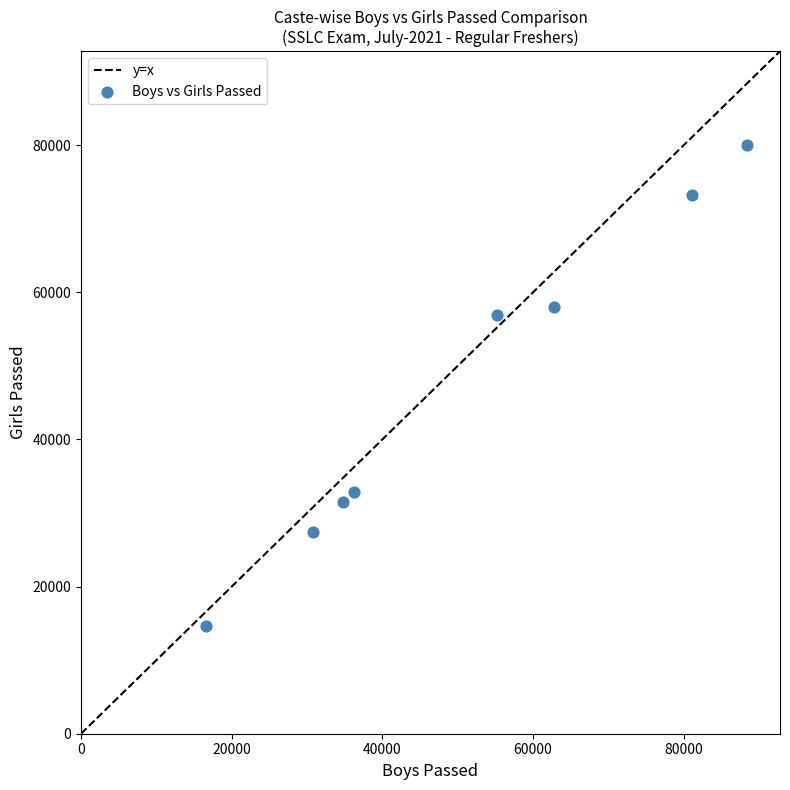

What Y value in the scatter plot is closest to 47369?

56855